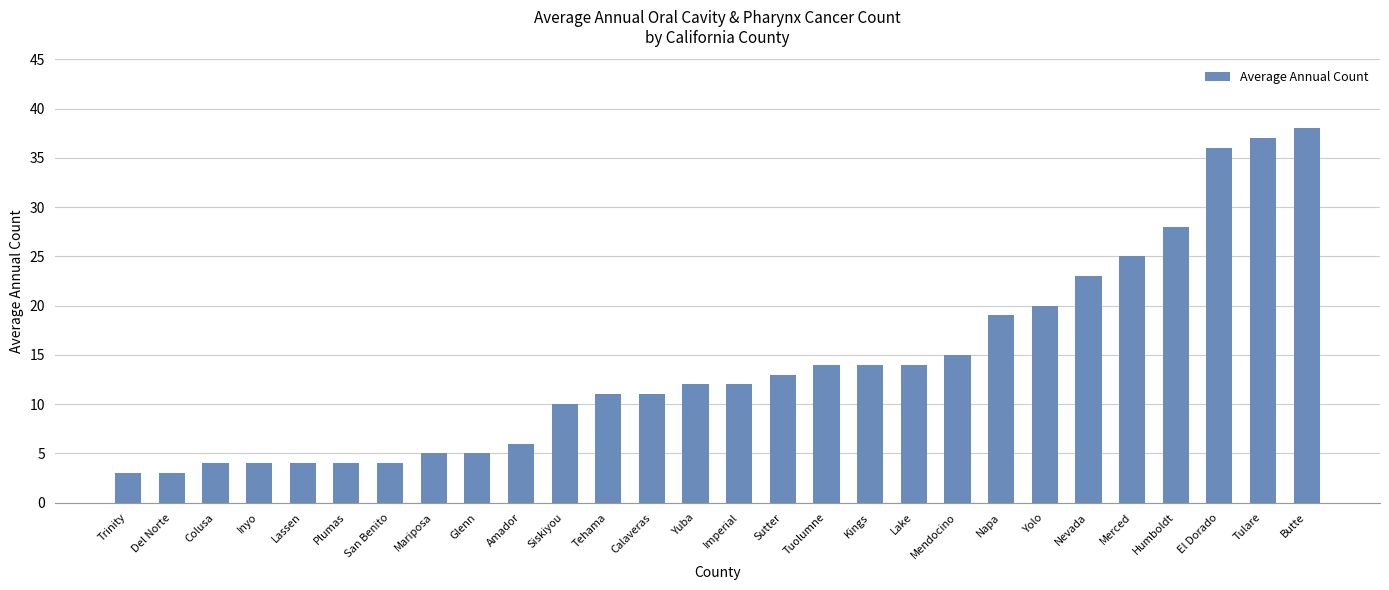

What is the difference between the maximum and second lowest values?

35